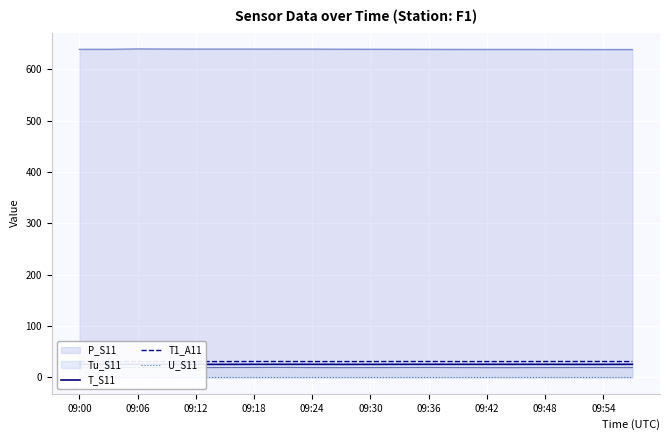

What is the minimum value for P_S11?

638.3